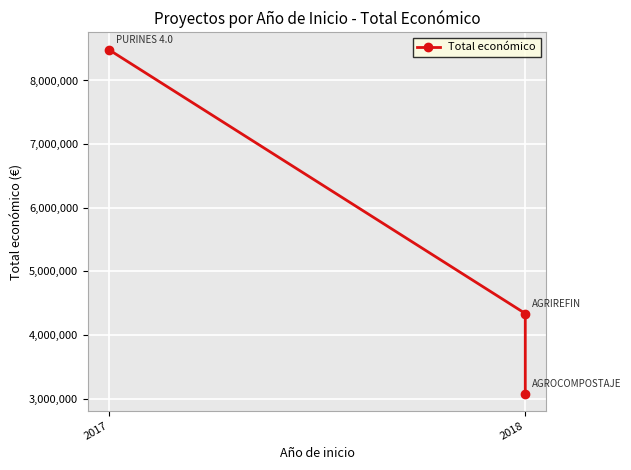

Reading left to right, what are all the values shown in this chart?

8484999	4337624	3079833